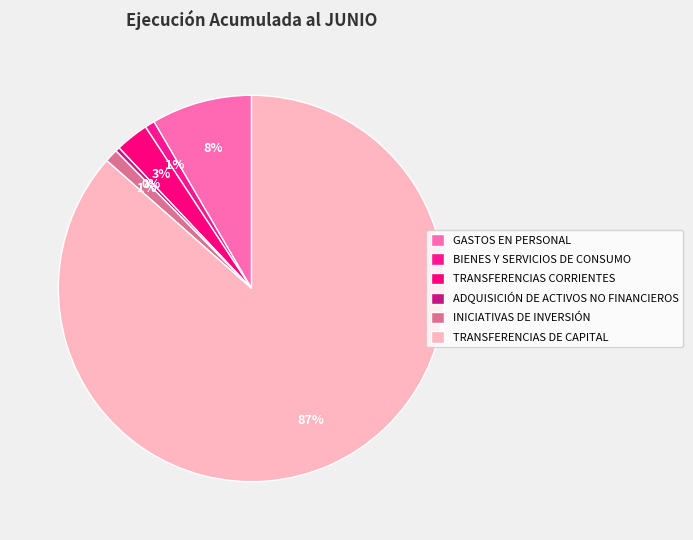

What portion of the pie excludes ADQUISICIÓN DE ACTIVOS NO FINANCIEROS?

99.6%